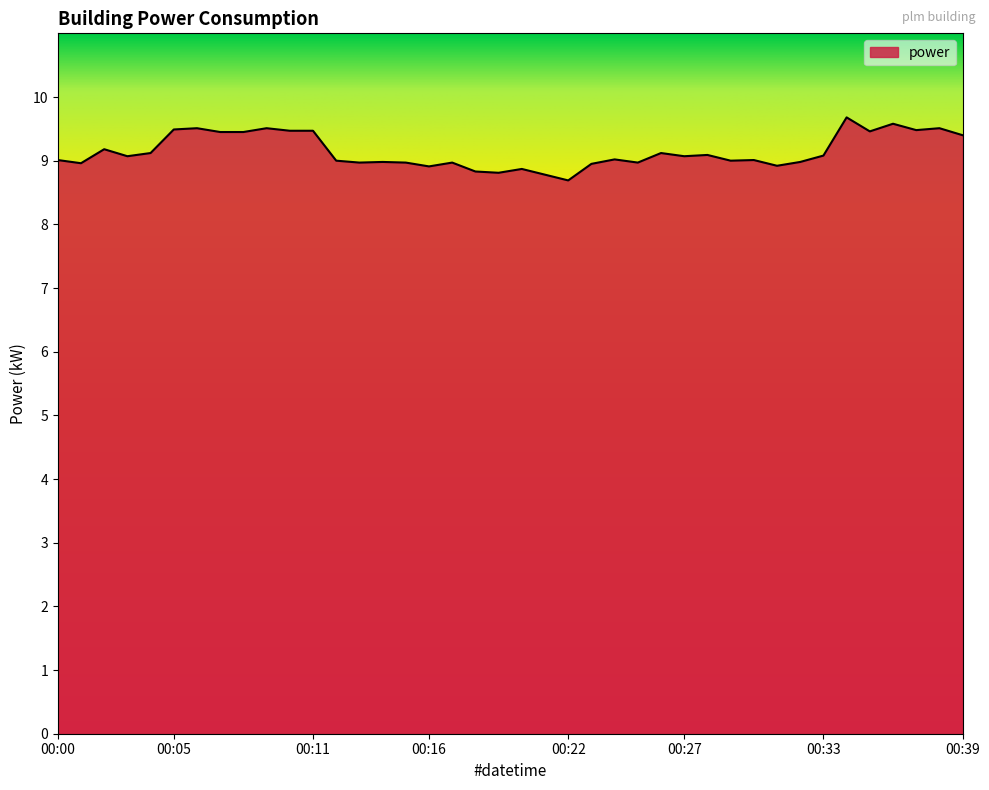

What is the greatest value displayed?

9.7